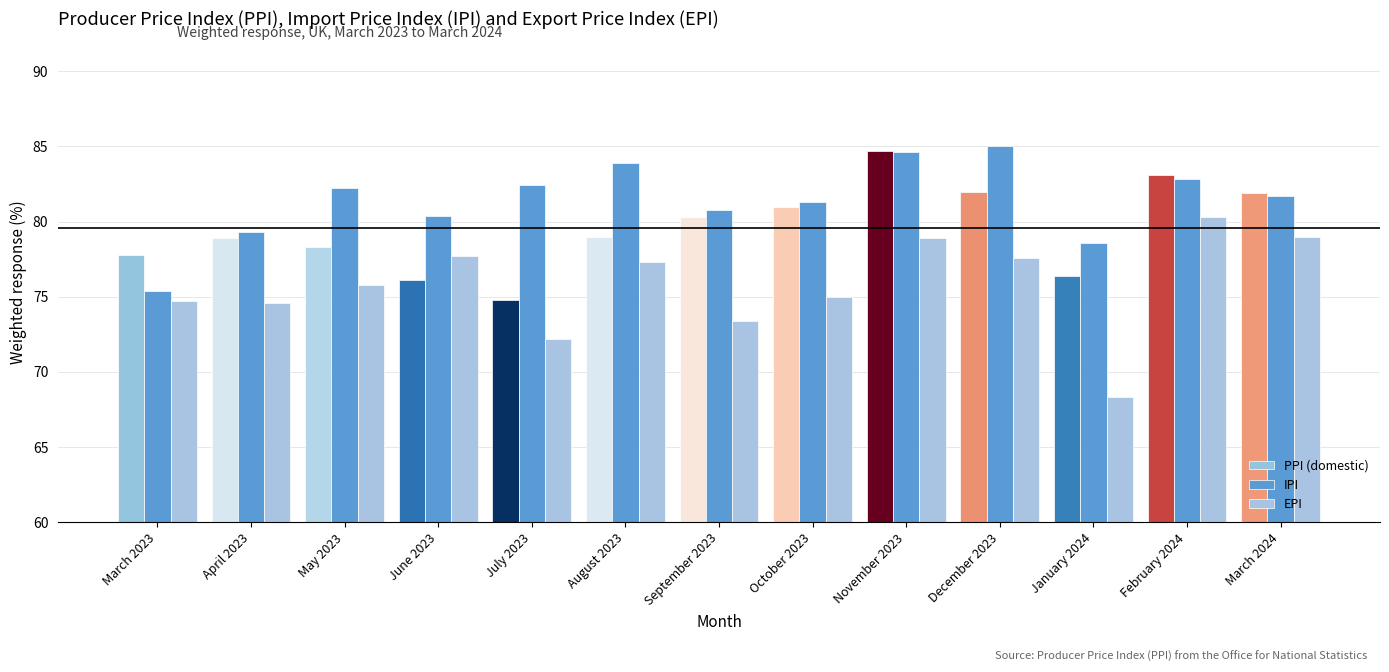

How many data points does each series have?

13